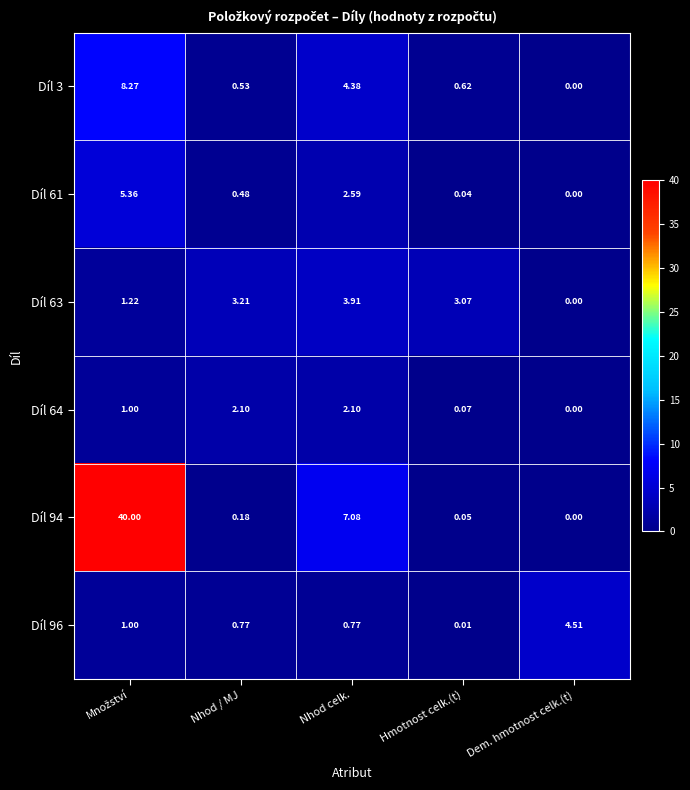

Is the value of Díl 63 at Hmotnost celk.(t) greater than the value of Díl 96 at Nhod celk.?

Yes